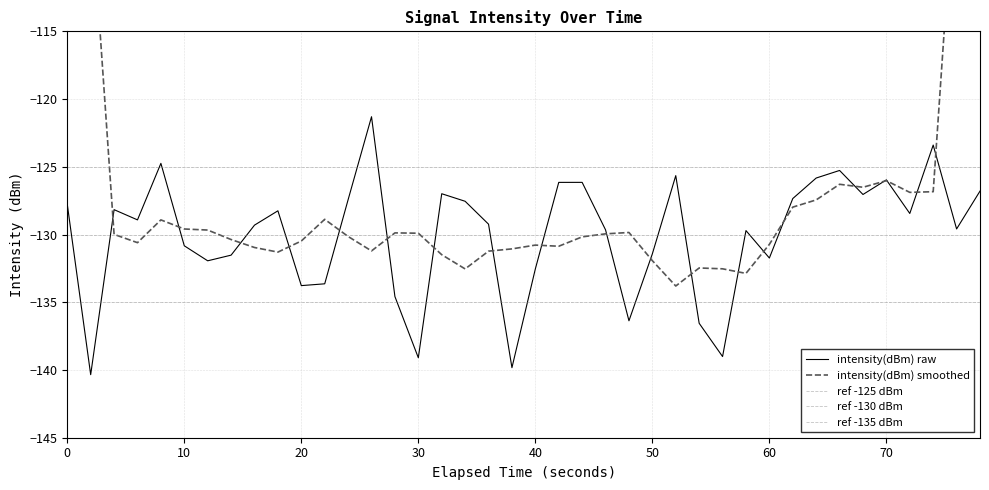

What is the difference between the maximum and minimum values?

19.0